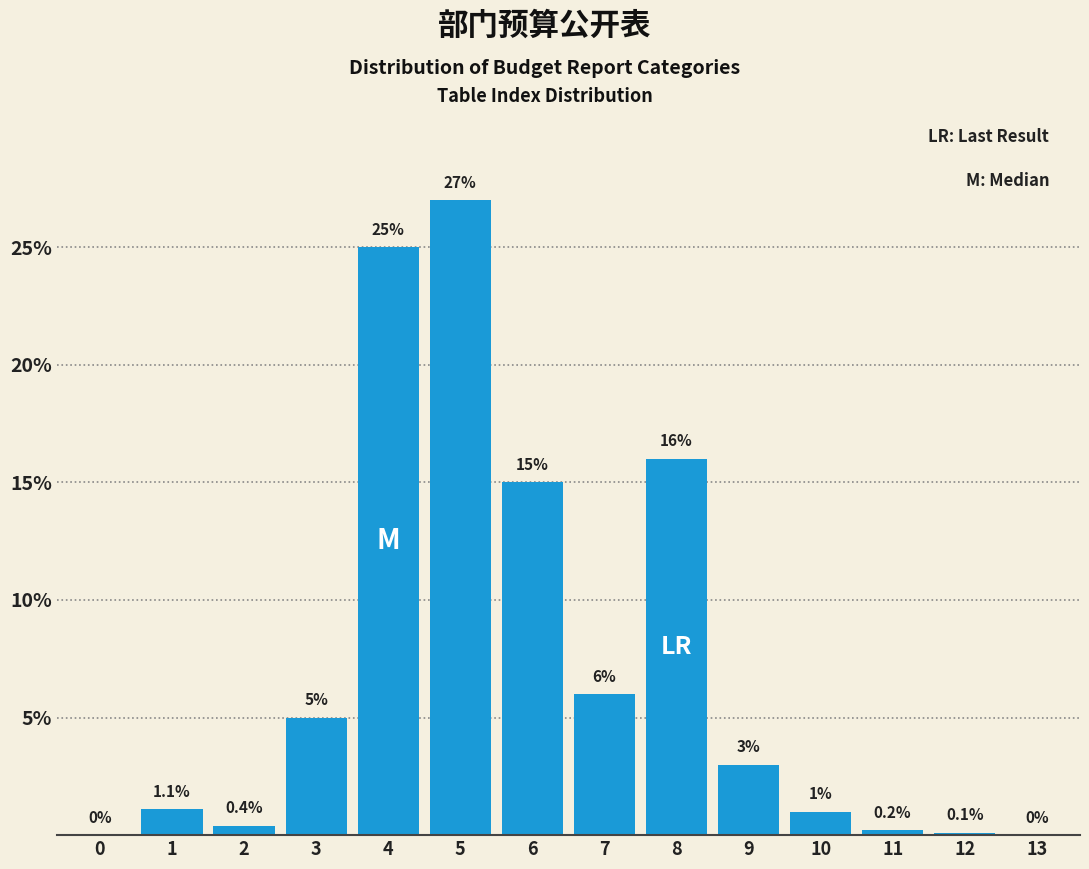

Reading left to right, extract all data points from this chart.

0=0.0	1=1.1	2=0.4	3=5.0	4=25.0	5=27.0	6=15.0	7=6.0	8=16.0	9=3.0	10=1.0	11=0.2	12=0.1	13=0.0